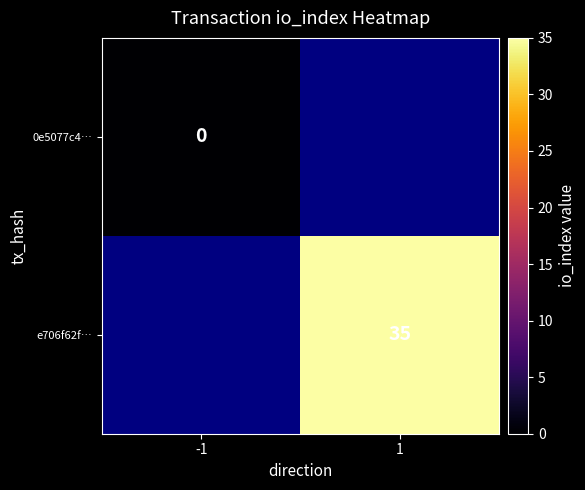

At how many categories does at least one series exceed 11?

1